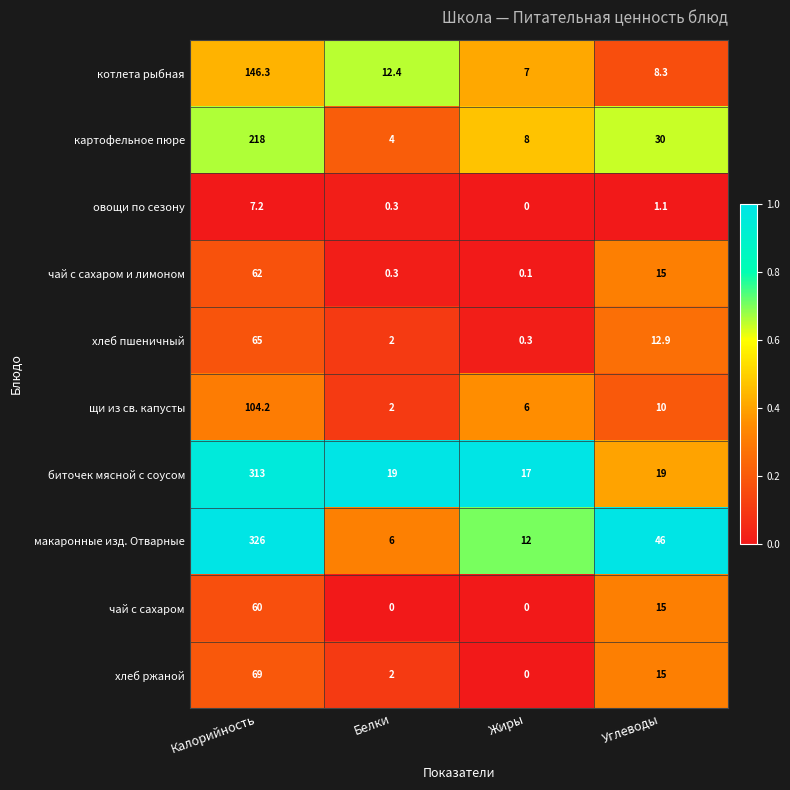

What is the sum of the чай с сахаром values at Углеводы and Калорийность?

75.0